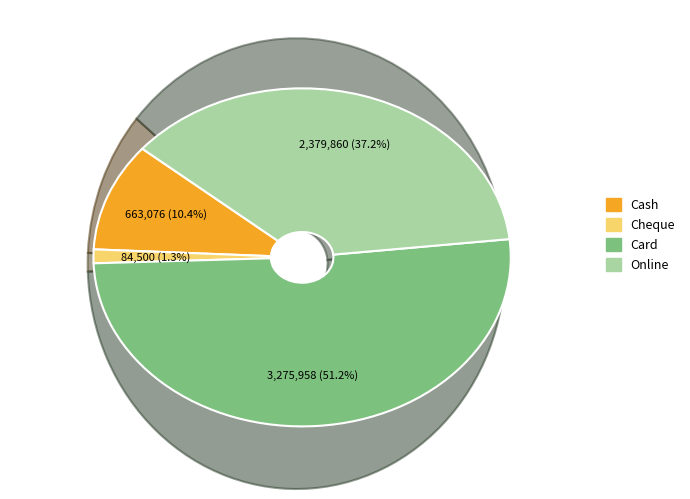

What is the ratio of the value at Card to the value at Cash?

4.9